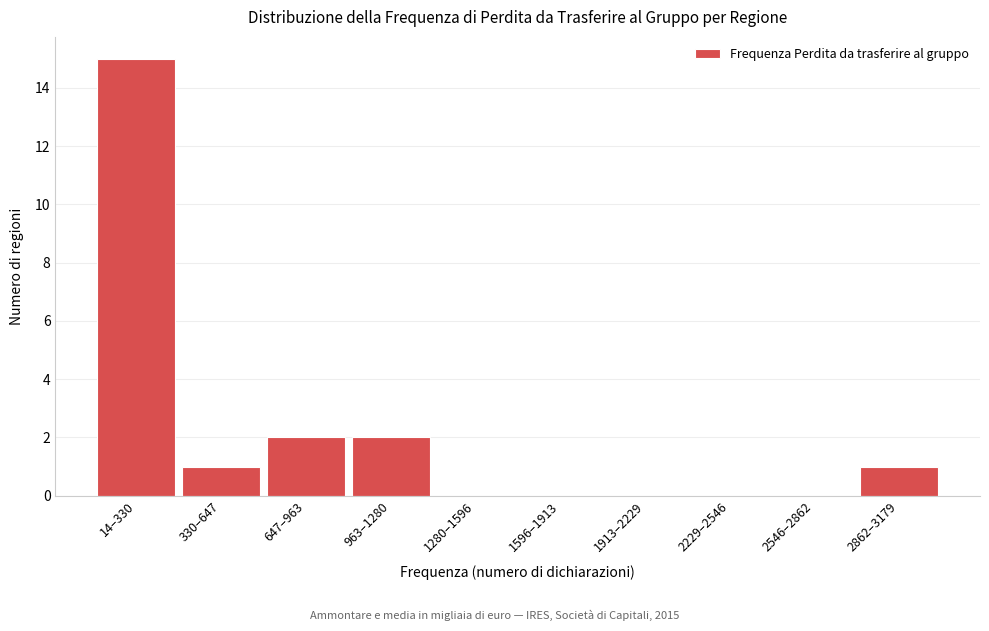

Reading right to left, extract all data points from this chart.

2862–3179=1	2546–2862=0	2229–2546=0	1913–2229=0	1596–1913=0	1280–1596=0	963–1280=2	647–963=2	330–647=1	14–330=15